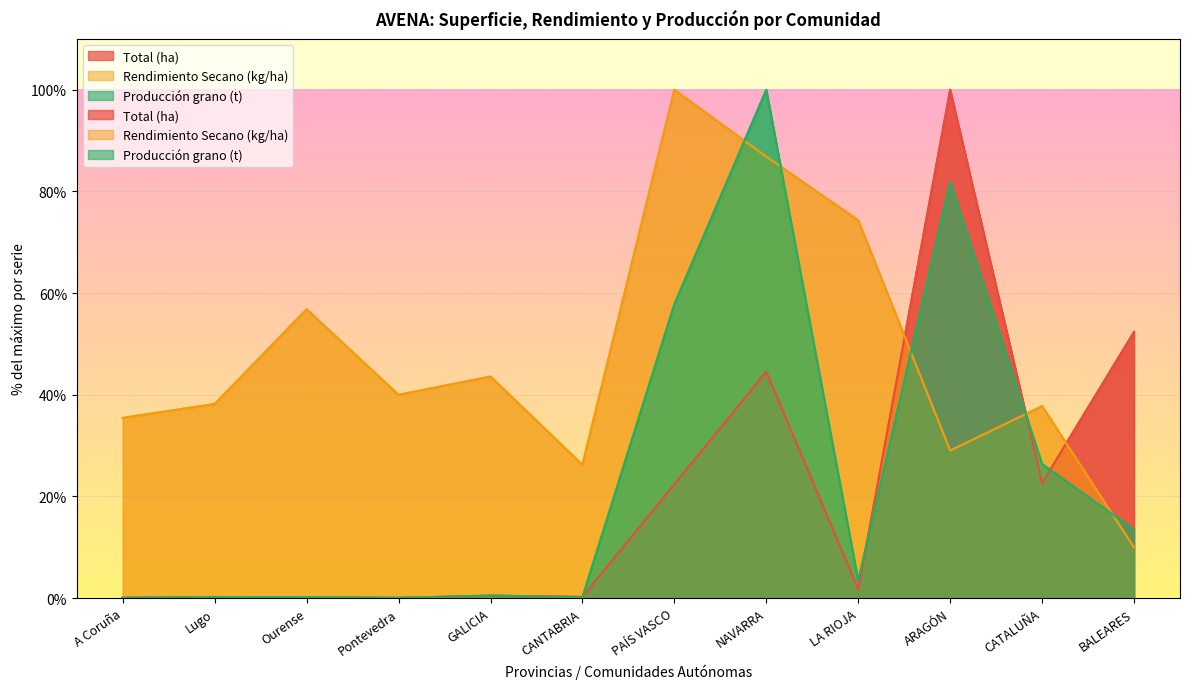

True or false: Producción grano (t) and Total (ha) intersect in this chart.

True